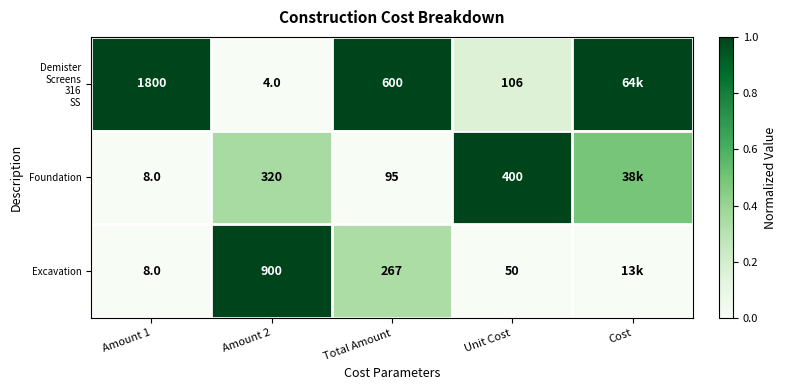

Which series changed the most between Amount 2 and Total Amount?

Excavation